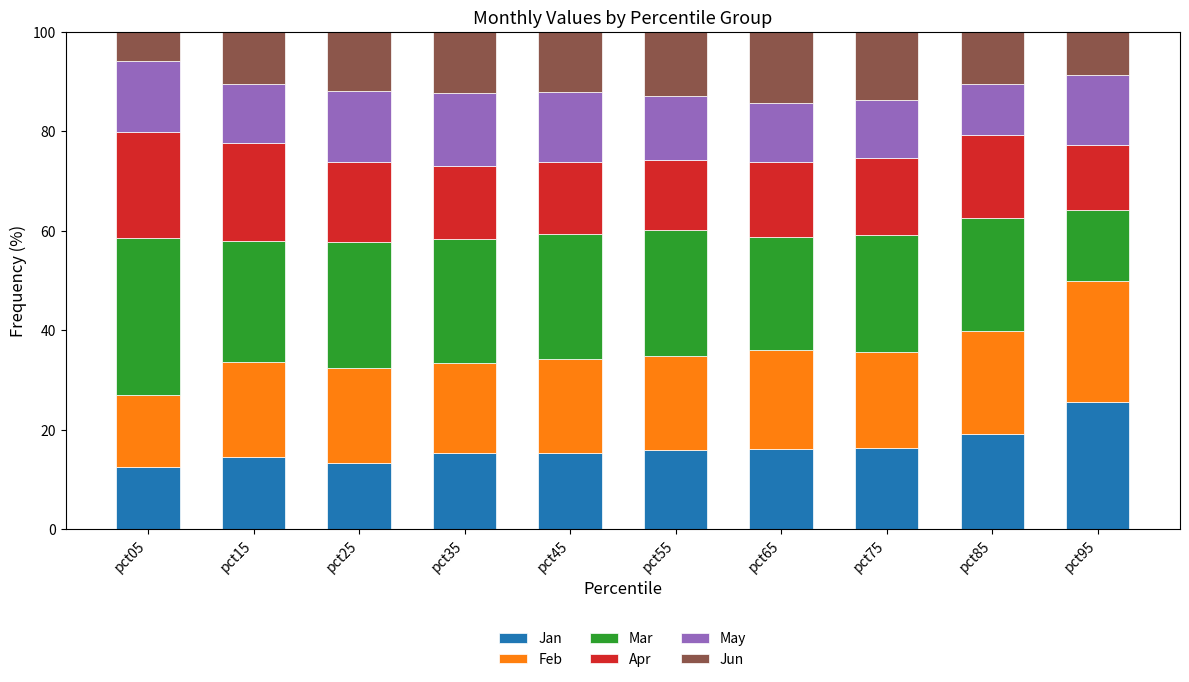

At which label does Jan reach its peak?

pct95